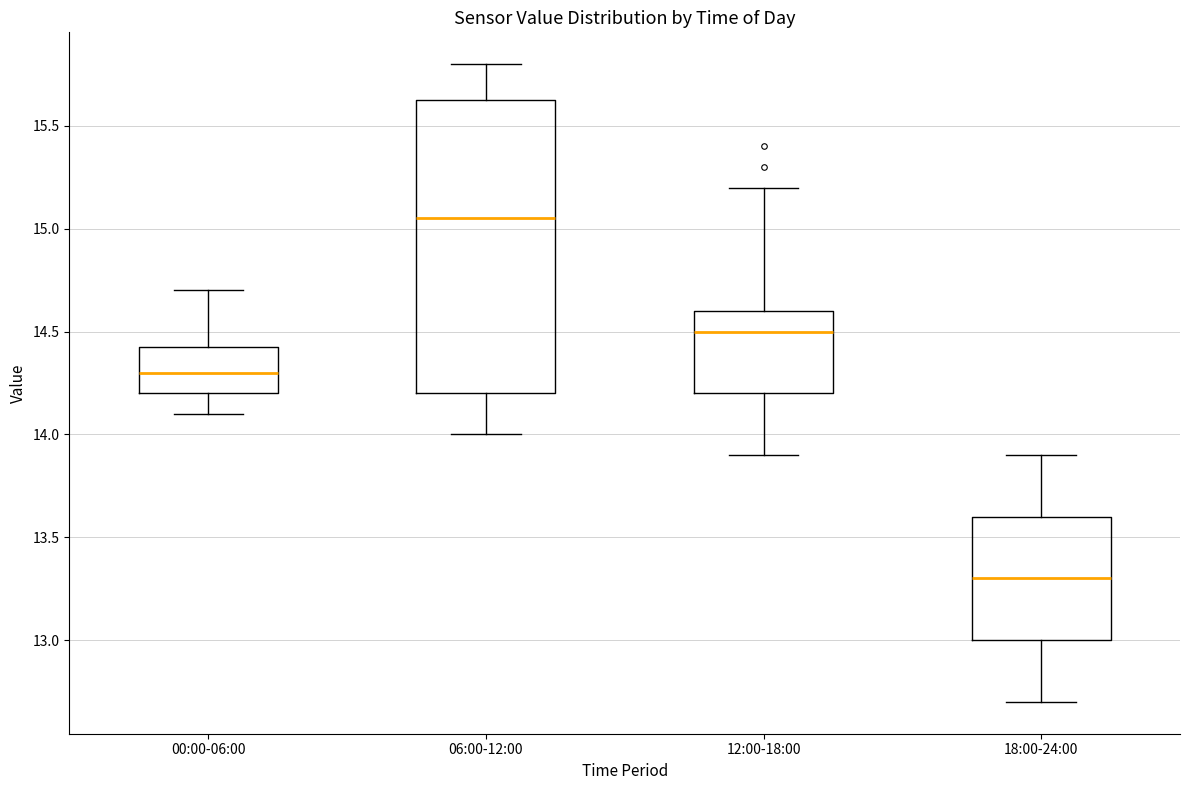

Reading left to right, read every box against the y-axis: the position of its median line, the range the box covers, and the ends of its whiskers. The values are not printed on the chart, so give them approximately, as read against the axis.

00:00-06:00: median 14.30, box 14.20 to 14.45, whiskers 14.10 to 14.70
06:00-12:00: median 15.05, box 14.20 to 15.65, whiskers 14.00 to 15.80
12:00-18:00: median 14.50, box 14.20 to 14.60, whiskers 13.90 to 15.20
18:00-24:00: median 13.30, box 13.00 to 13.60, whiskers 12.70 to 13.90